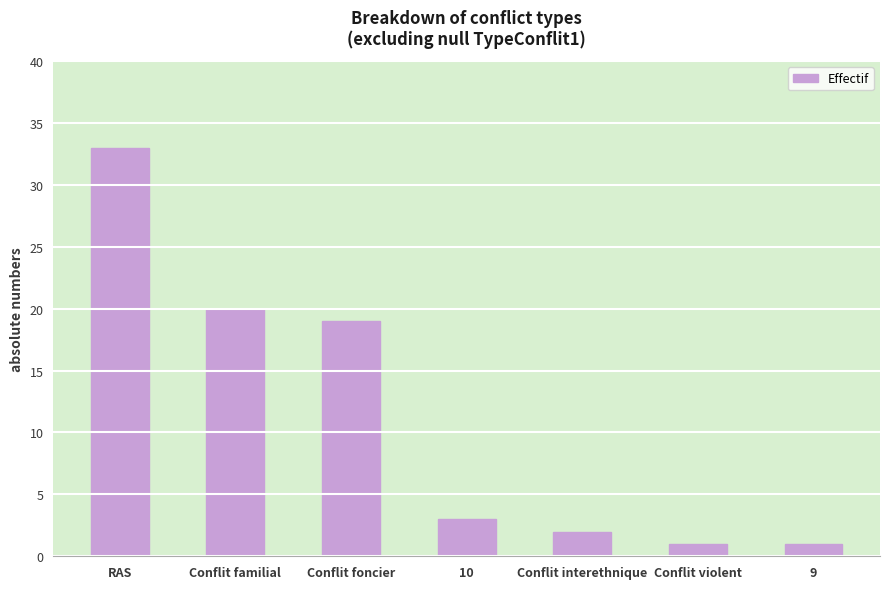

What is the difference between the maximum and minimum values?

32